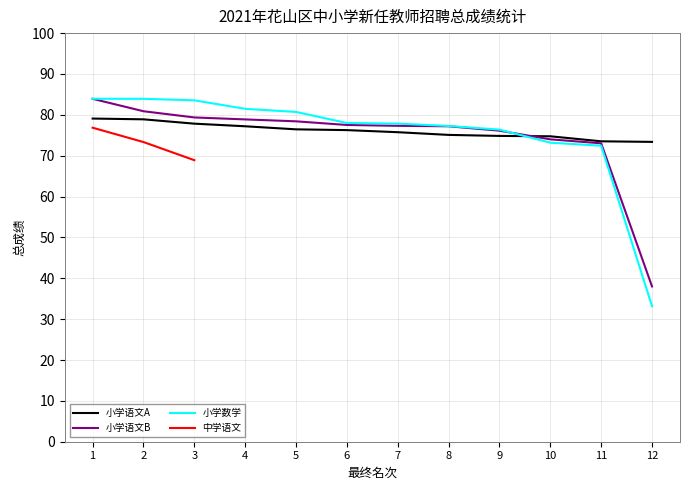

Which series has the largest total across all categories?

小学语文A